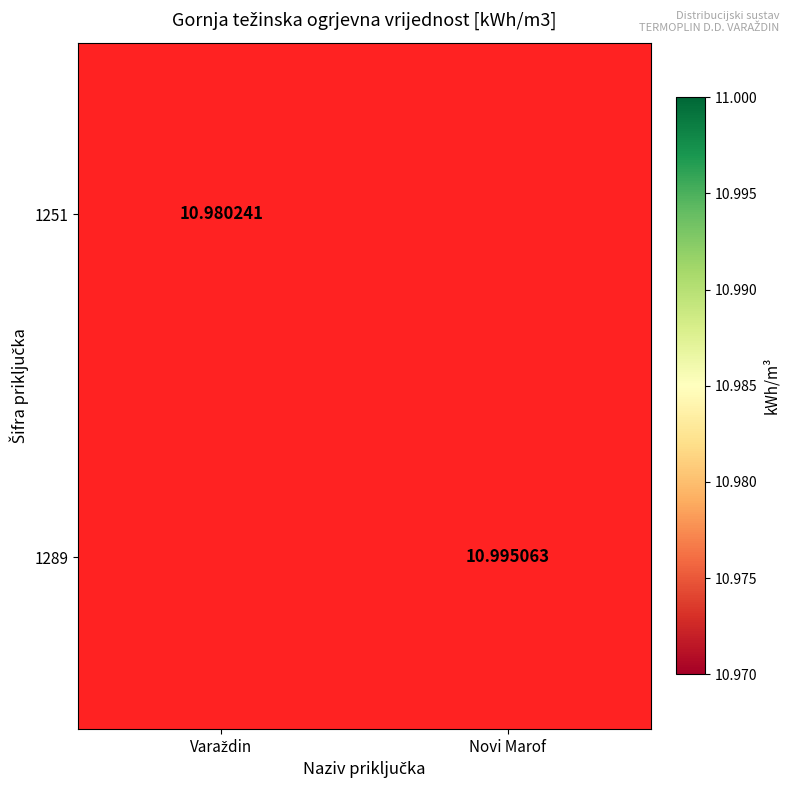

What is the maximum value shown in the chart?

11.0